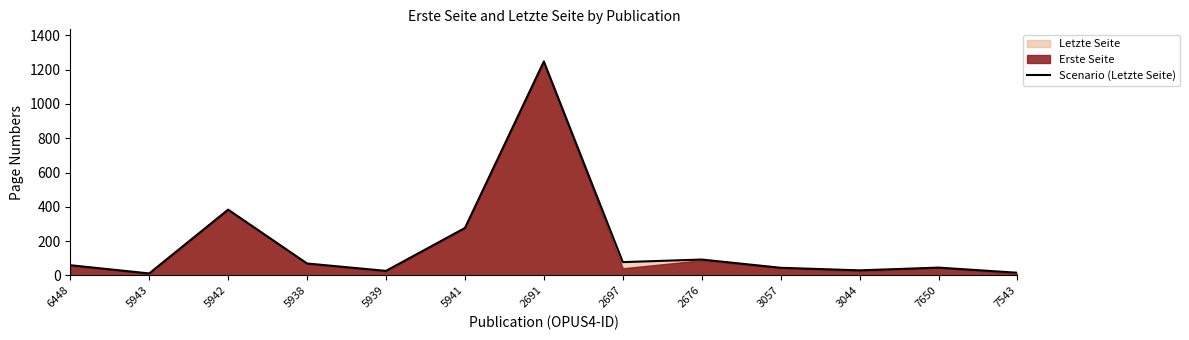

Where does the data first go above 60?

5942